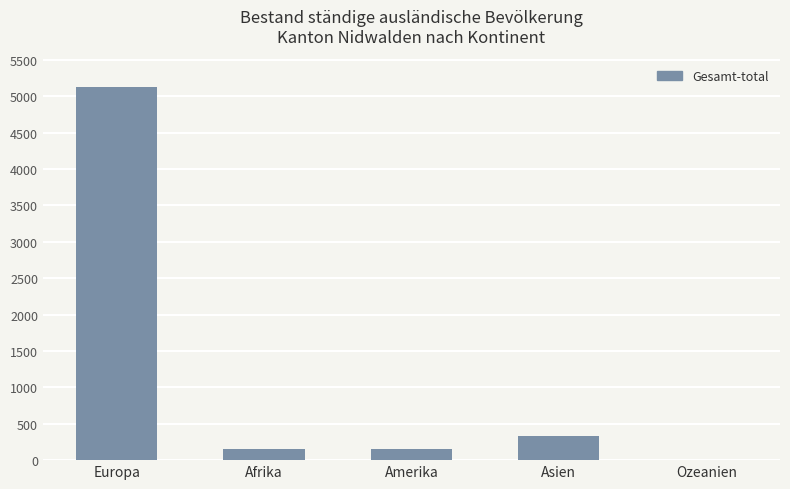

What is the sum of all values?

5771